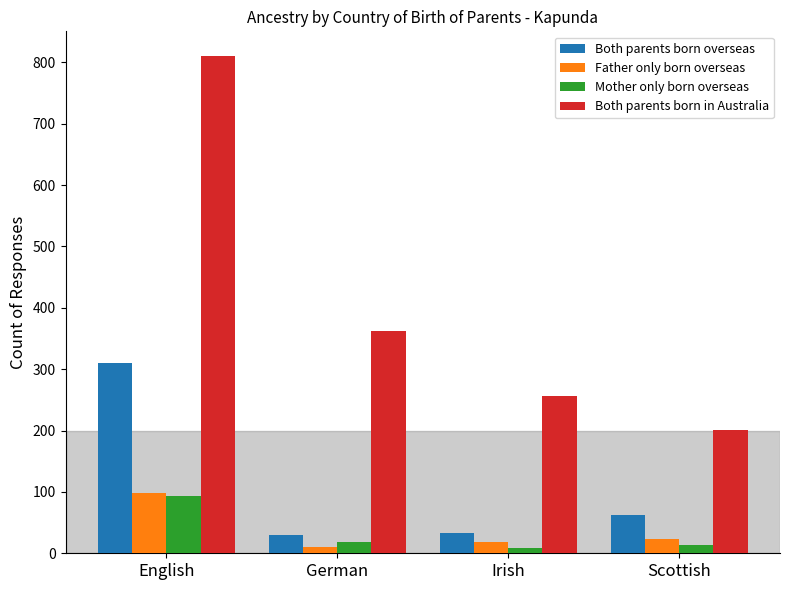

The Mother only born overseas series shows 146 at English. True or false?

False